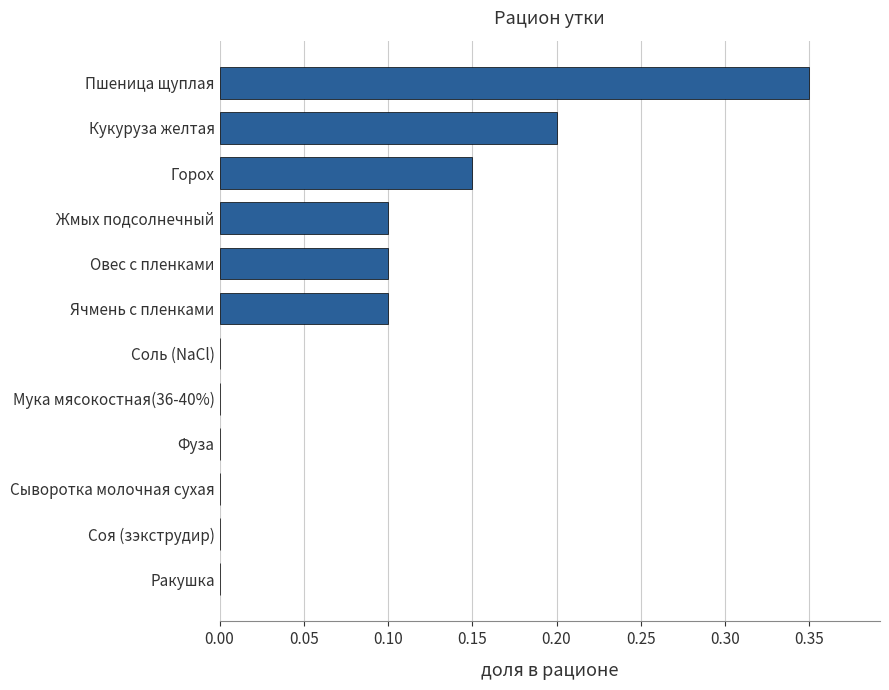

Which category has the highest value across all series?

Пшеница щуплая